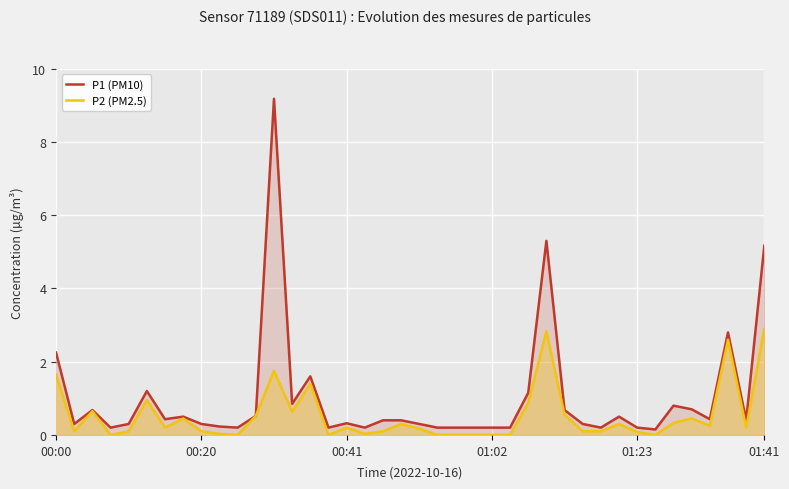

True or false: P2 (PM2.5) and P1 (PM10) cross at least once.

False